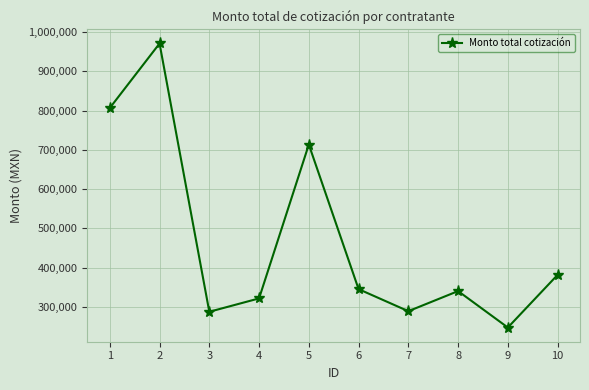

What is the value of the 10th point from the left?

381524.2